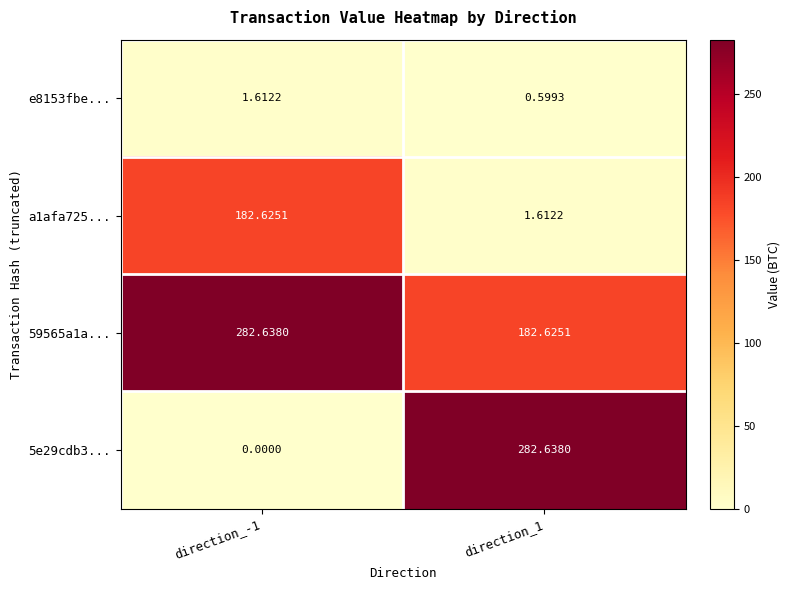

How many values in the 59565a1a... series are below 282?

1